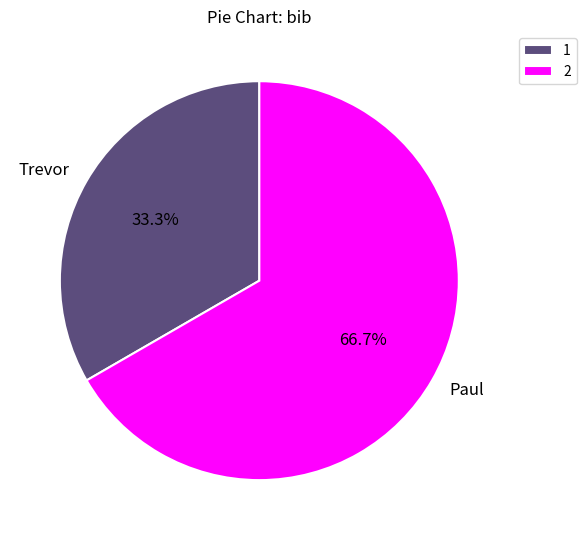

What is the smallest slice in the pie chart?

Trevor